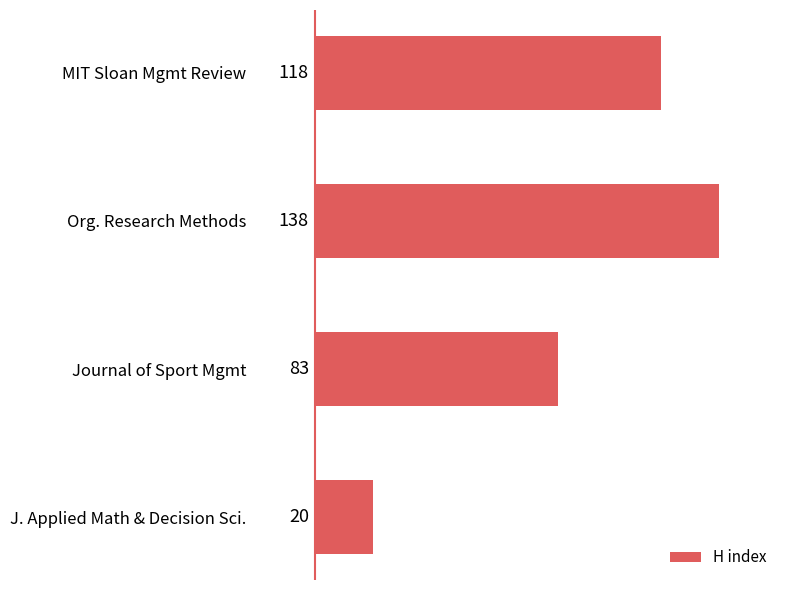

Between Org. Research Methods and J. Applied Math & Decision Sci., which is larger?

Org. Research Methods